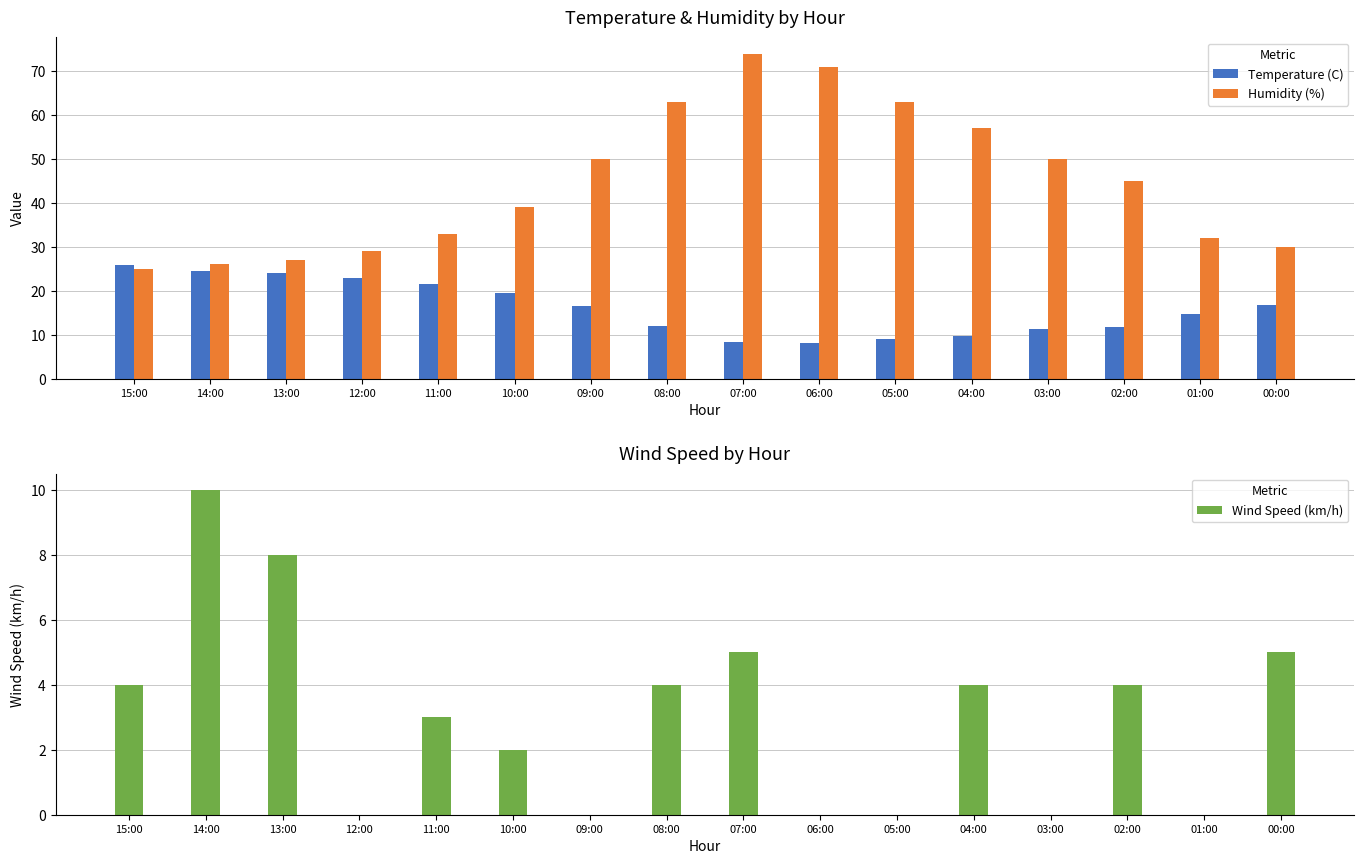

Is the value of Temperature (C) at 11:00 greater than the value of Humidity (%) at 04:00?

No